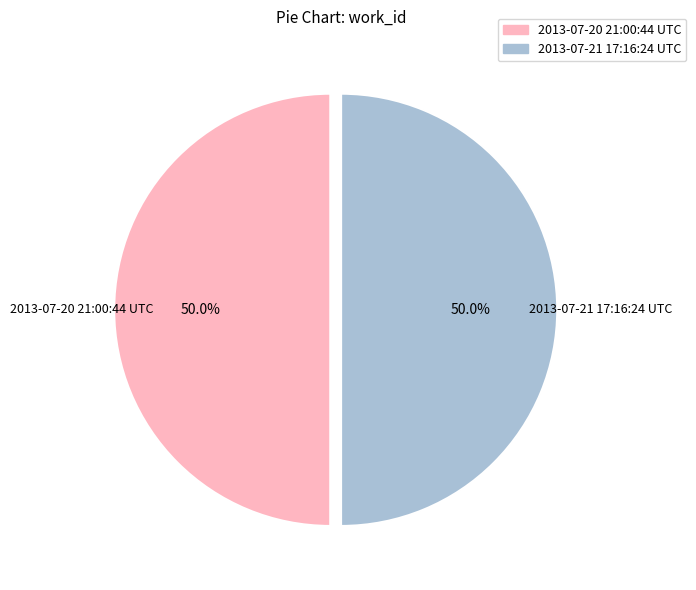

To the nearest percent, what percentage of the pie is 2013-07-21 17:16:24 UTC?

50%